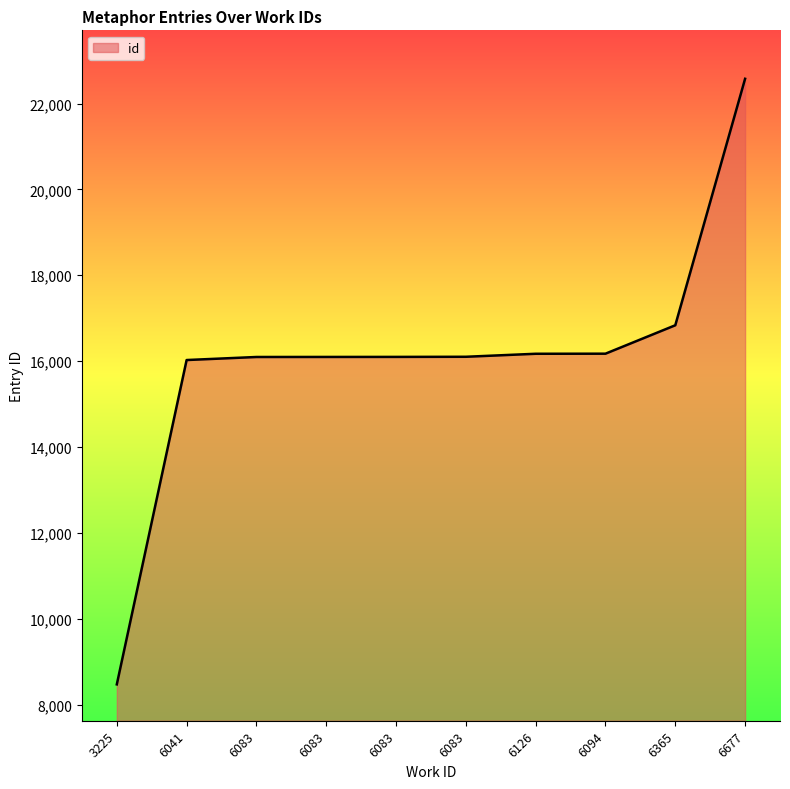

Reading left to right, extract all data points from this chart.

3225=8469	6041=16025	6083=16096	6083=16097	6083=16098	6083=16101	6126=16171	6094=16173	6365=16835	6677=22577